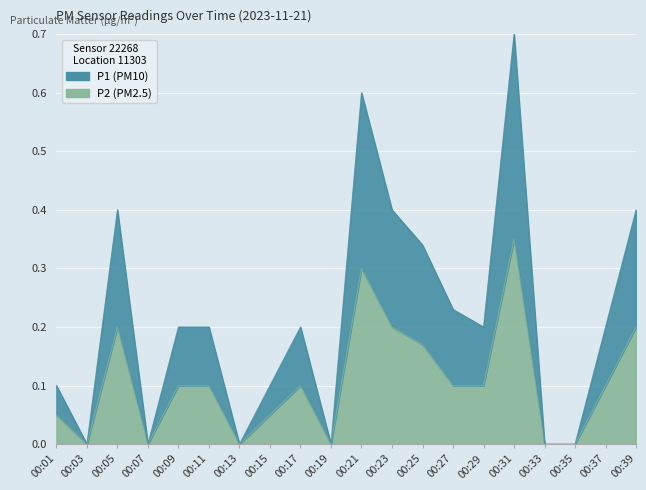

What is the difference between the maximum and minimum values in the P2 series?

0.3